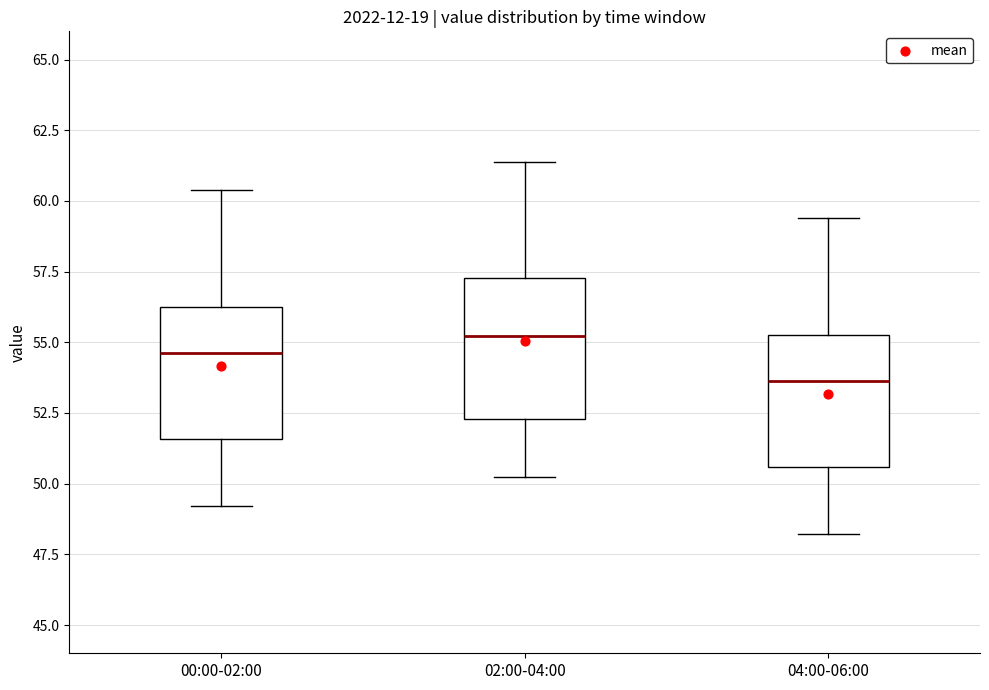

Where does the lower whisker of the box for 04:00-06:00 end on the y-axis? The values are not printed on the chart, so give them approximately, as read against the axis.

48.0